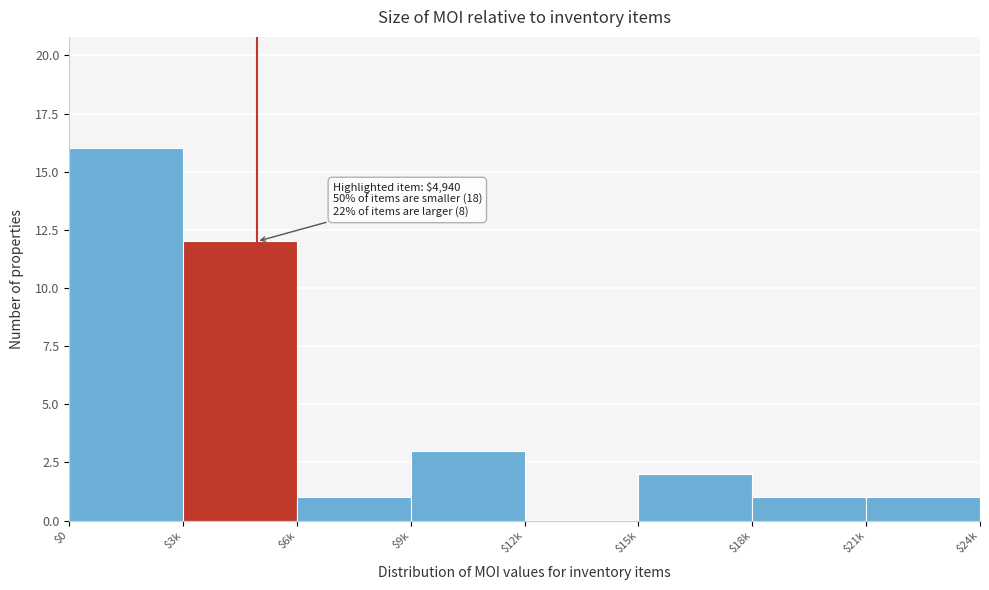

What is the maximum value shown in the chart?

16